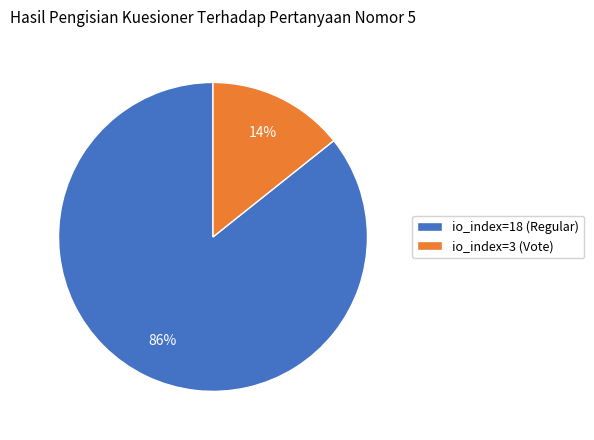

Is there a majority slice in this chart?

Yes